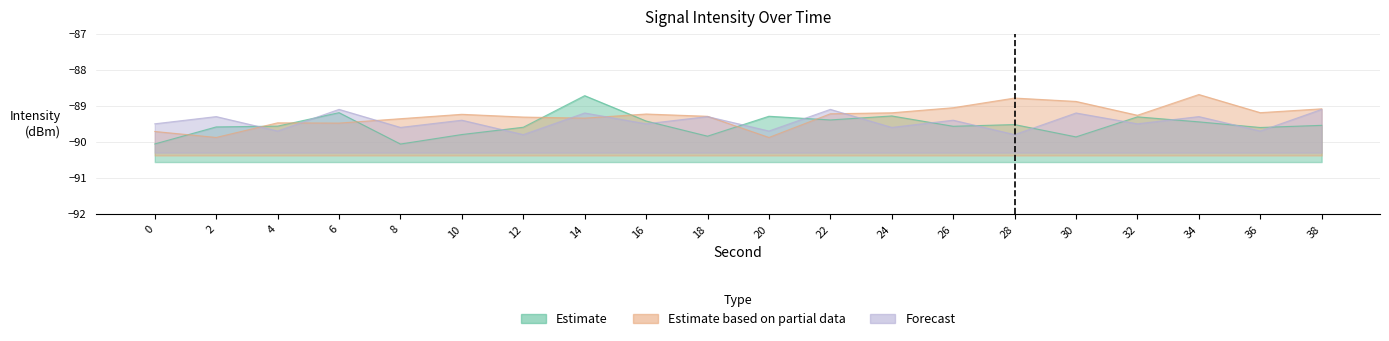

True or false: Estimate has a value of -156.5 at 38.

False